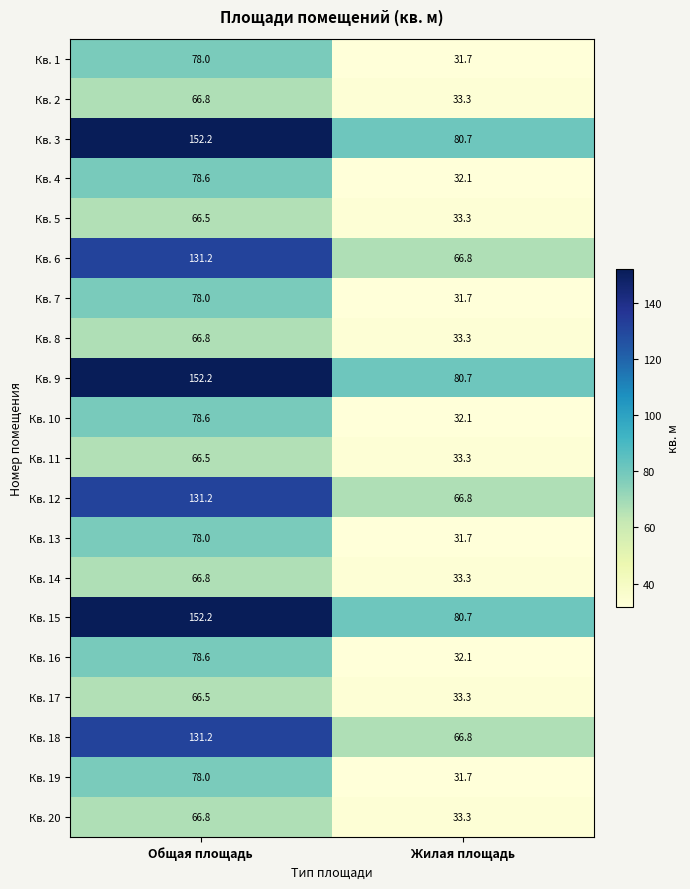

How many data points does each series have?

2